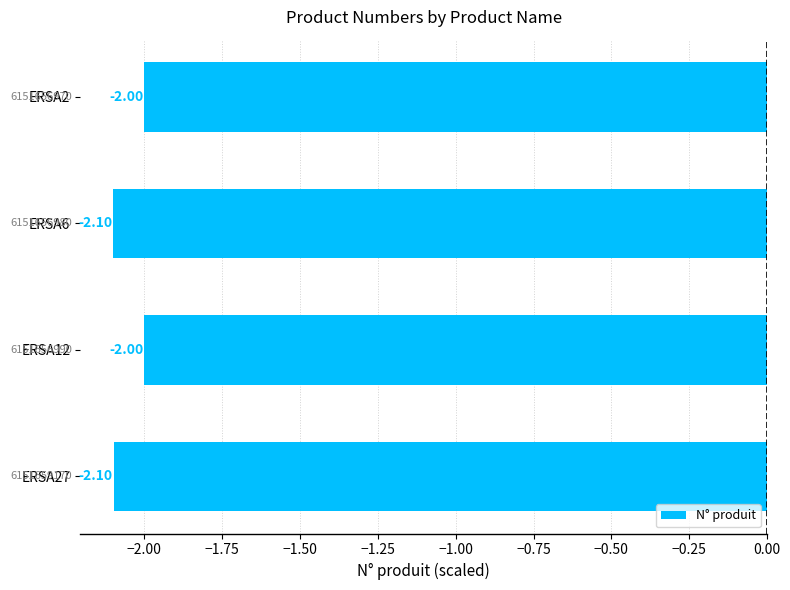

What is the greatest value displayed?

-2.0